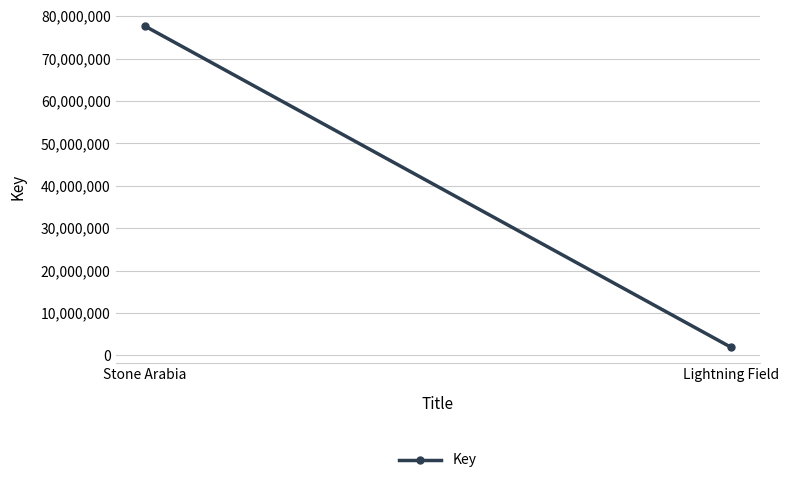

What is the minimum value shown in the chart?

1943030